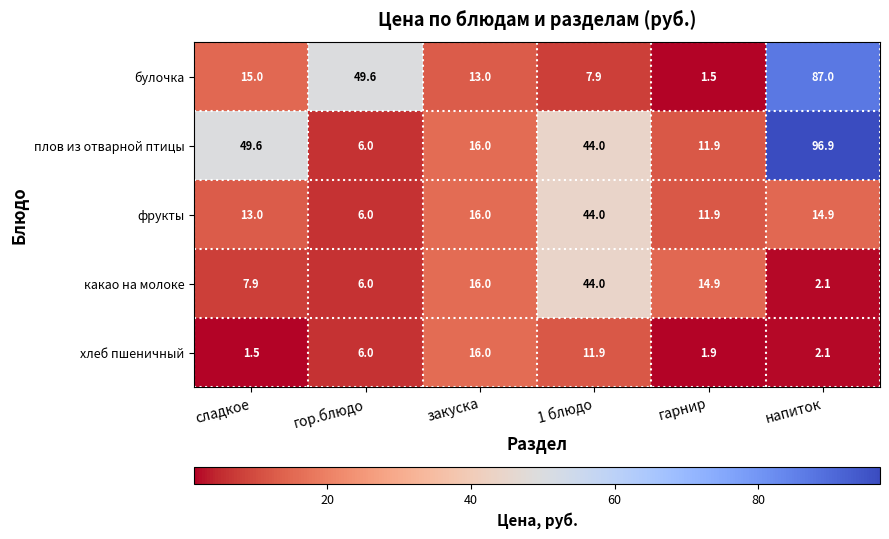

At how many categories does at least one series exceed 13?

6